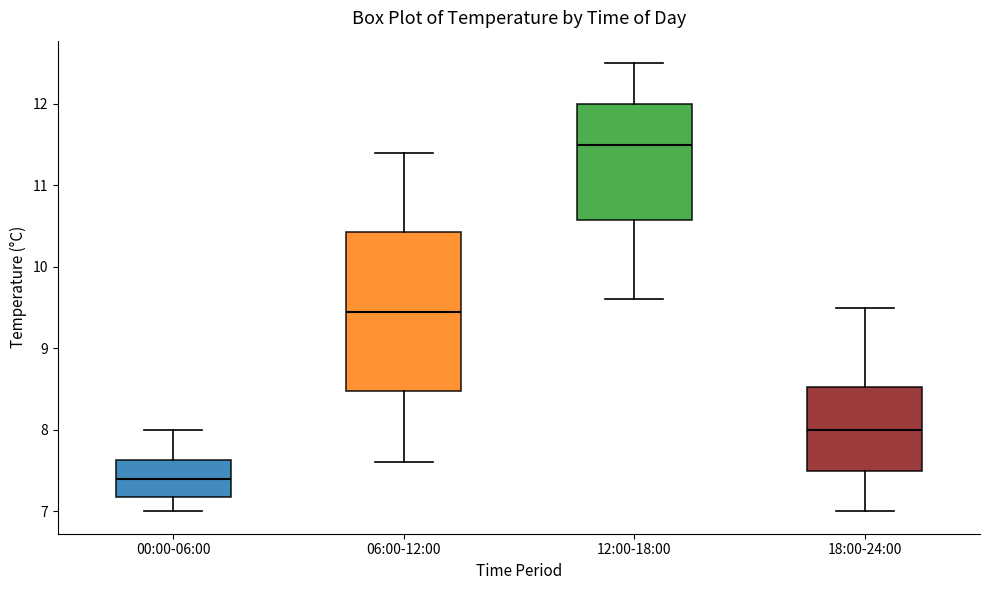

Where does the upper whisker of the box for 00:00-06:00 end on the y-axis? The values are not printed on the chart, so give them approximately, as read against the axis.

8.0